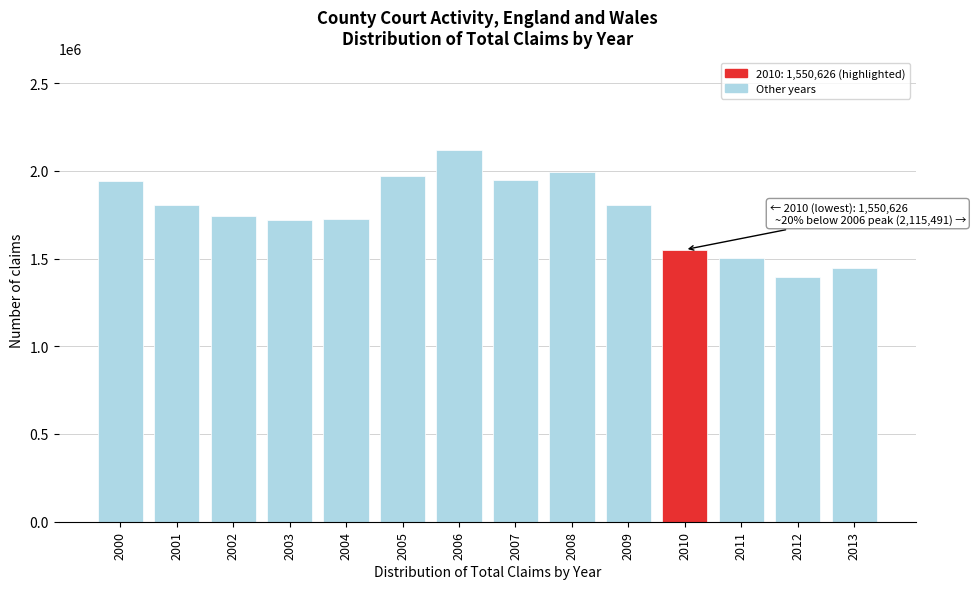

What is the sum of the values at 2007 and 2011?

3449055